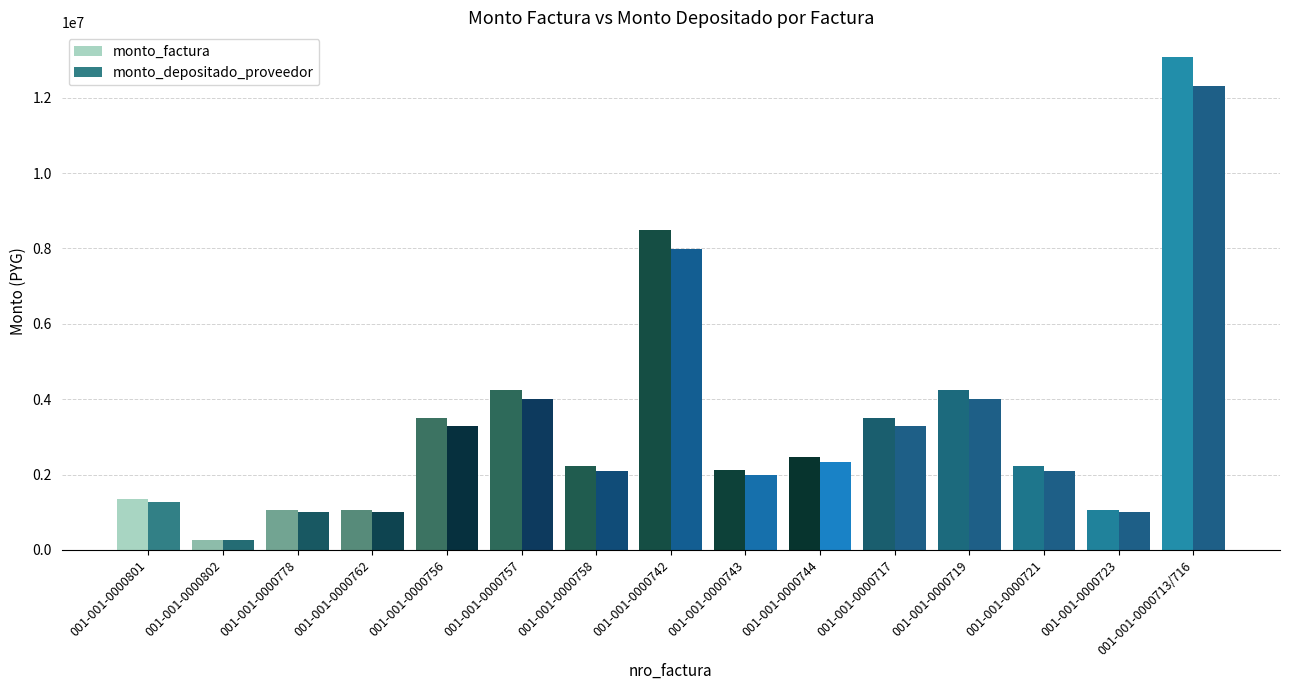

Where does the monto_depositado_proveedor series first go above 2091945?

001-001-0000756